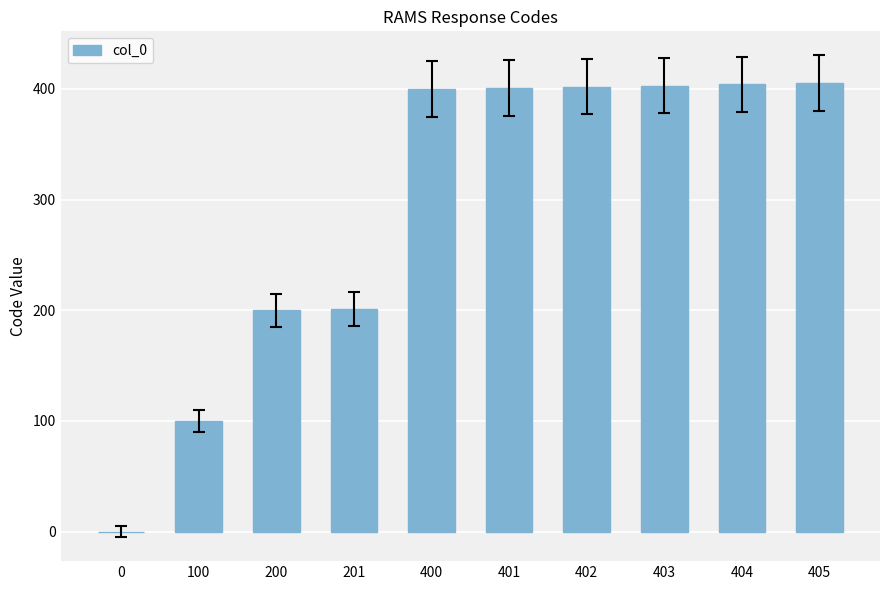

What is the change in value from 0 to 403?

+403